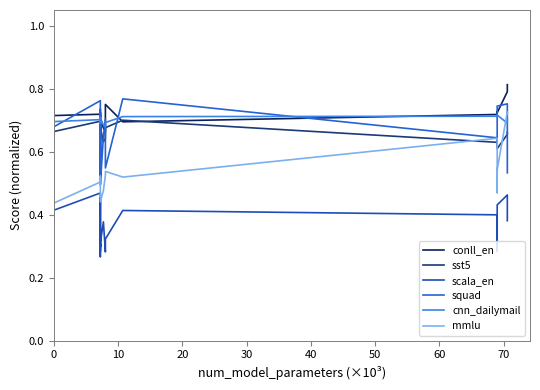

How many conll_en values are between 0 and 1?

20